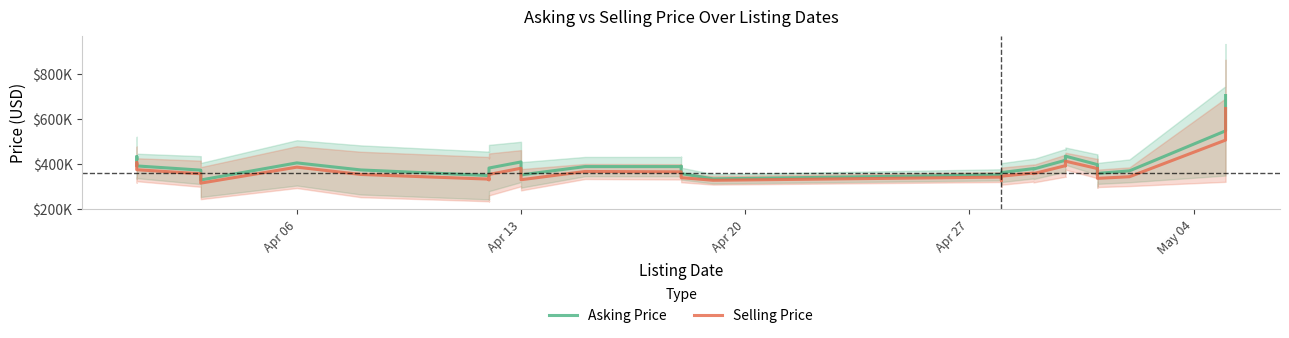

Is it true that Selling Price equals 210018.9 at 9?

False